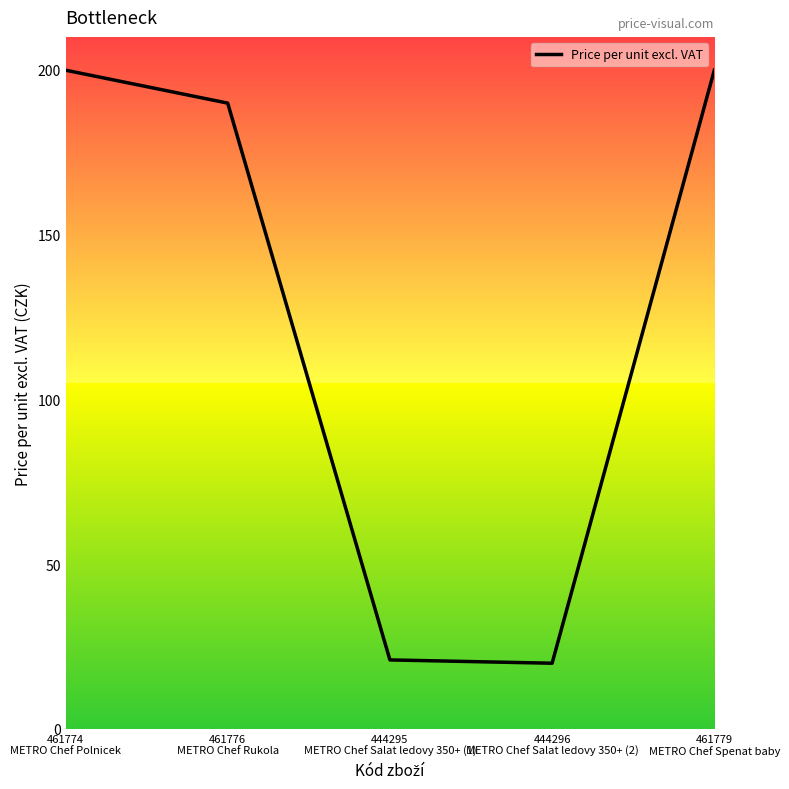

What is the smallest value displayed?

19.9